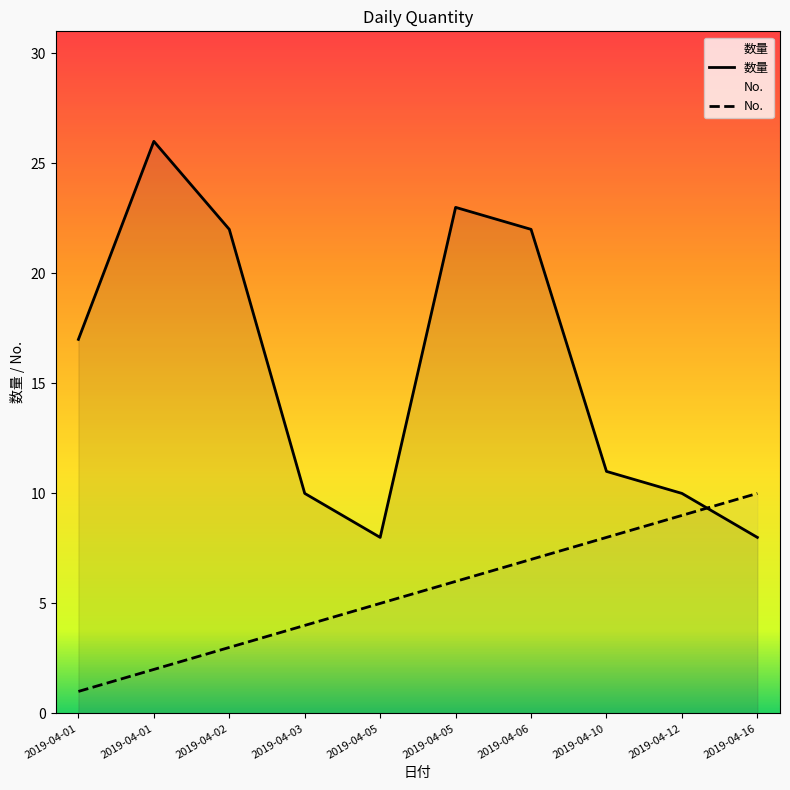

Read the No. value at 2019-04-01.

1